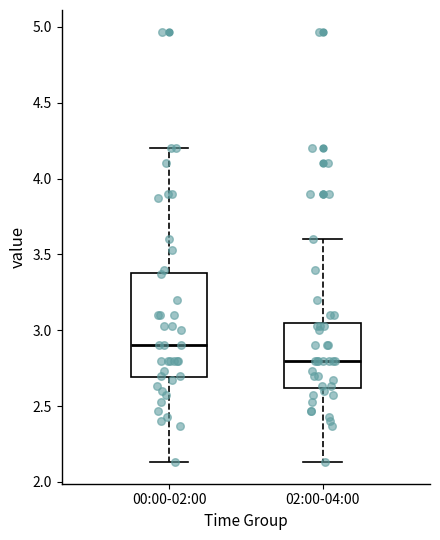

Which box is the tallest, from its lower edge to its upper edge?

00:00-02:00